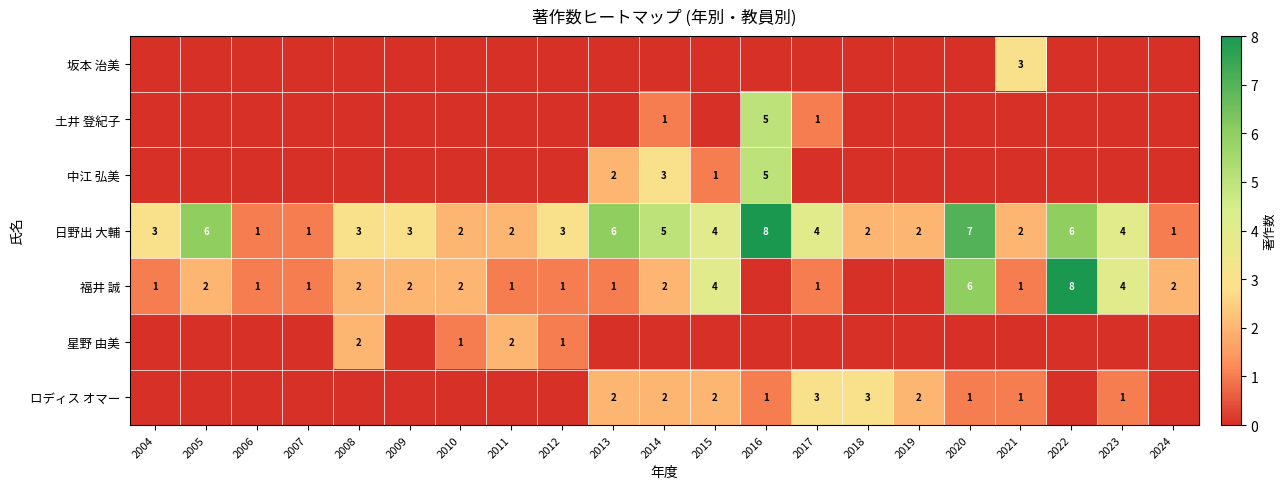

What is the difference between the 福井 誠 values at 2004 and 2023?

3